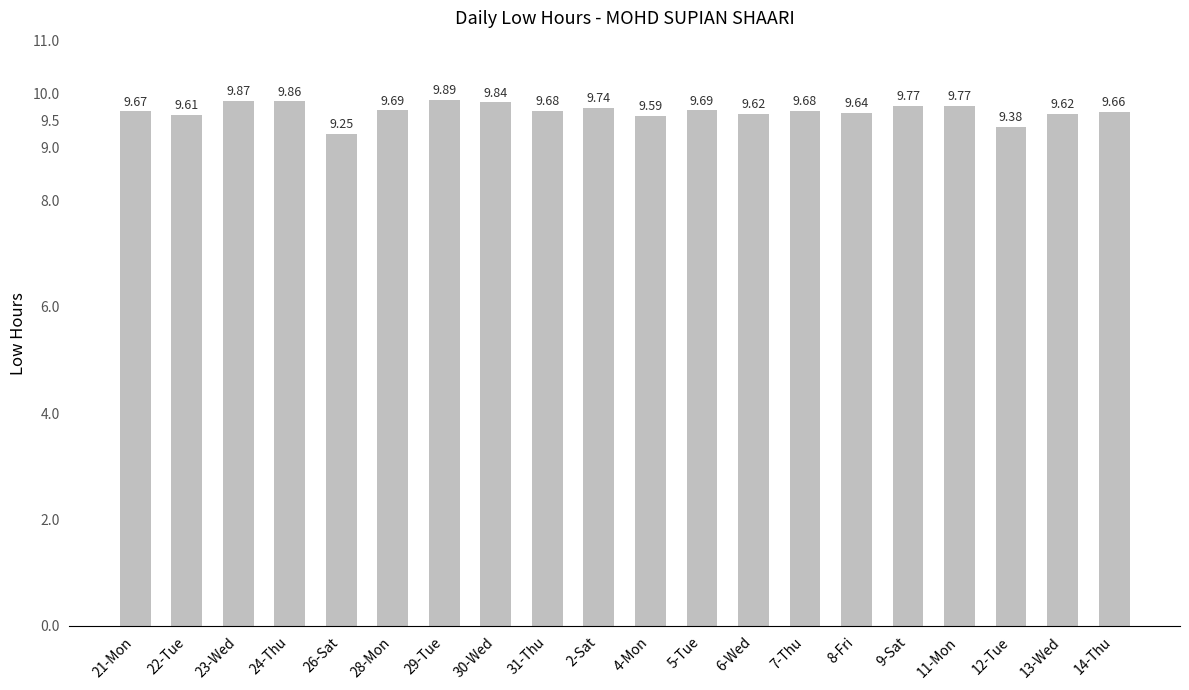

Does the chart contain any negative values?

No